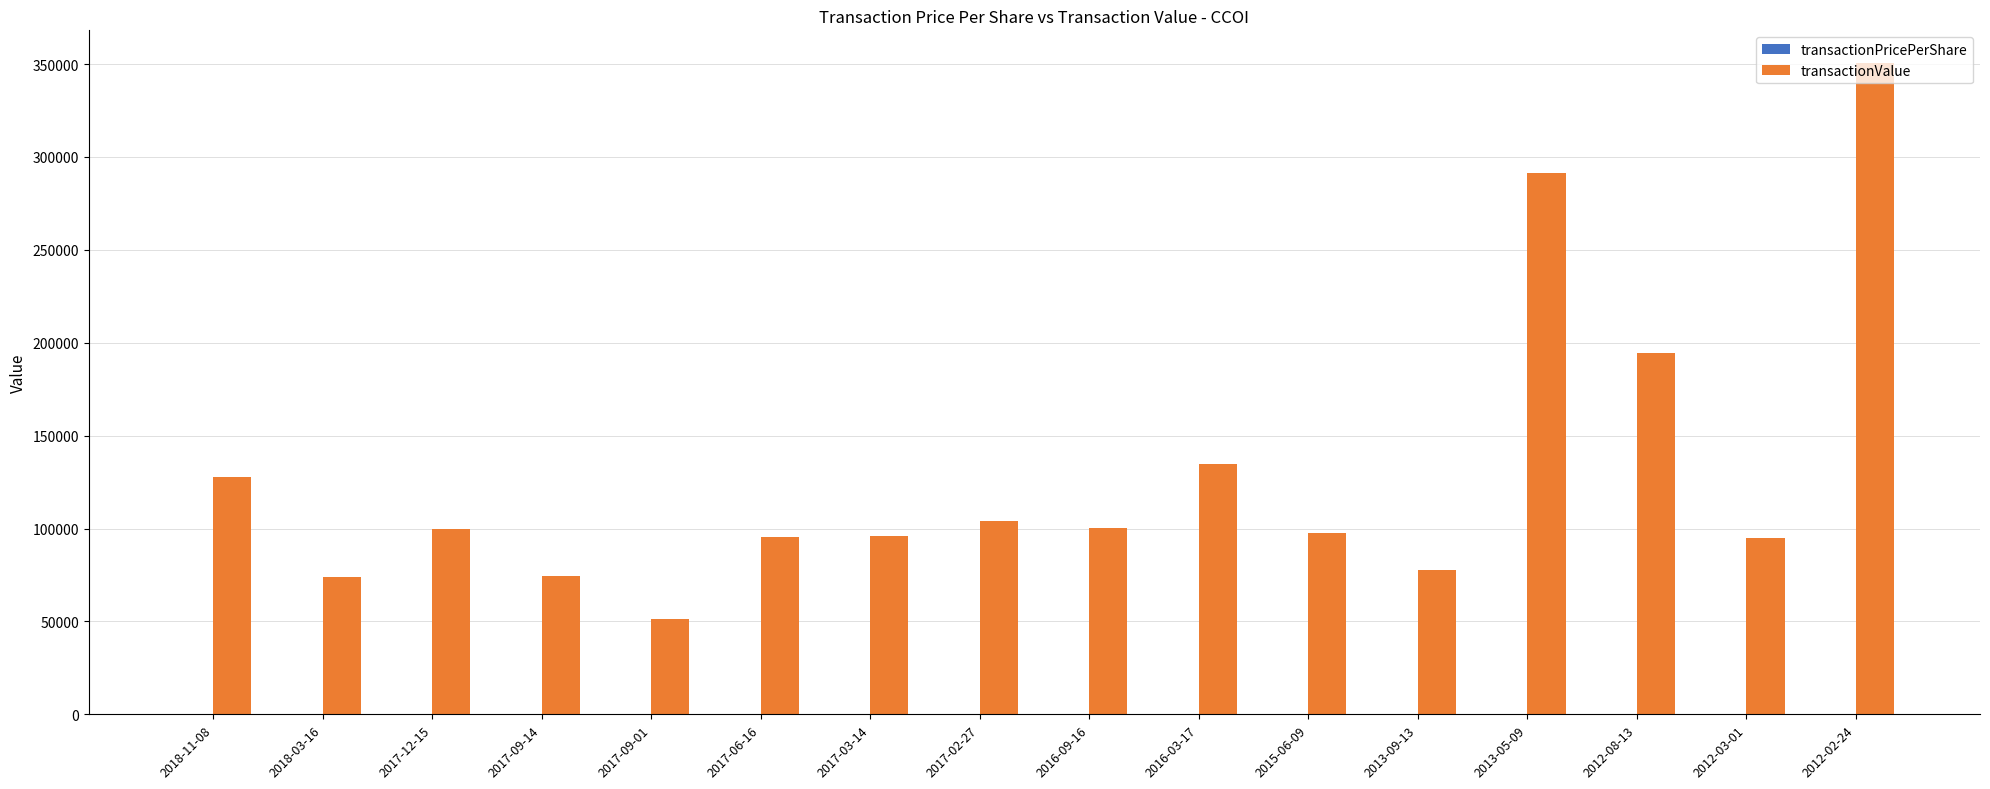

At which category is the sum across all series the highest?

2012-02-24